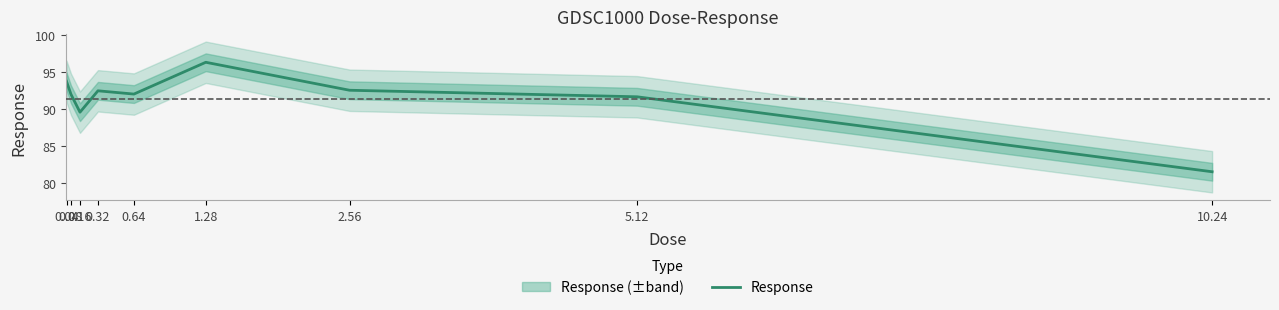

The value at 0.08 is 92.0. True or false?

True